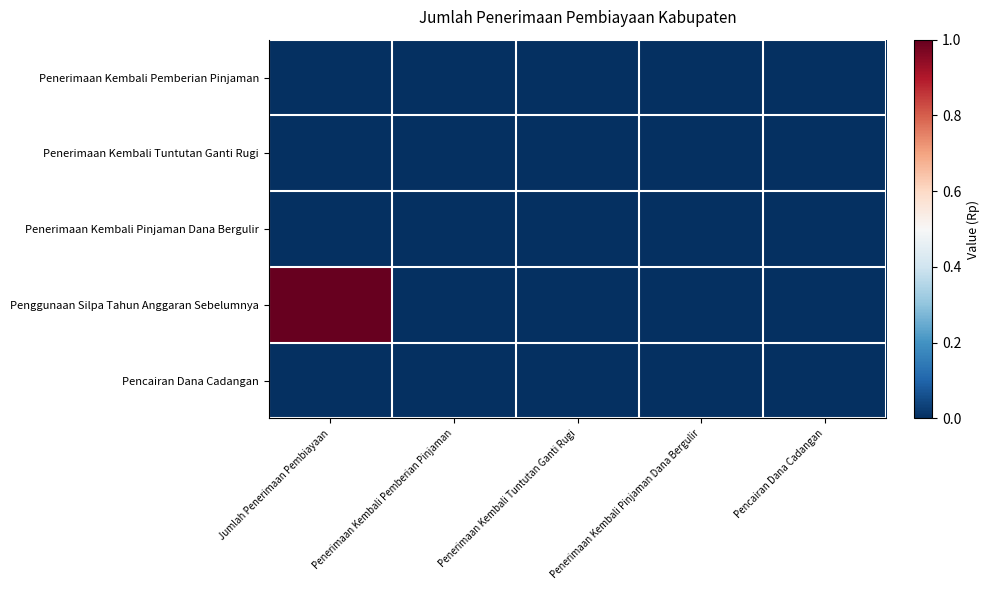

Reading right to left, extract all data points from this chart.

Penerimaan Kembali Pemberian Pinjaman: Pencairan Dana Cadangan=0	Penerimaan Kembali Pinjaman Dana Bergulir=0	Penerimaan Kembali Tuntutan Ganti Rugi=0	Penerimaan Kembali Pemberian Pinjaman=0	Jumlah Penerimaan Pembiayaan=0
Penerimaan Kembali Tuntutan Ganti Rugi: Pencairan Dana Cadangan=0	Penerimaan Kembali Pinjaman Dana Bergulir=0	Penerimaan Kembali Tuntutan Ganti Rugi=0	Penerimaan Kembali Pemberian Pinjaman=0	Jumlah Penerimaan Pembiayaan=0
Penerimaan Kembali Pinjaman Dana Bergulir: Pencairan Dana Cadangan=0	Penerimaan Kembali Pinjaman Dana Bergulir=0	Penerimaan Kembali Tuntutan Ganti Rugi=0	Penerimaan Kembali Pemberian Pinjaman=0	Jumlah Penerimaan Pembiayaan=0
Penggunaan Silpa Tahun Anggaran Sebelumnya: Pencairan Dana Cadangan=0	Penerimaan Kembali Pinjaman Dana Bergulir=0	Penerimaan Kembali Tuntutan Ganti Rugi=0	Penerimaan Kembali Pemberian Pinjaman=0	Jumlah Penerimaan Pembiayaan=1
Pencairan Dana Cadangan: Pencairan Dana Cadangan=0	Penerimaan Kembali Pinjaman Dana Bergulir=0	Penerimaan Kembali Tuntutan Ganti Rugi=0	Penerimaan Kembali Pemberian Pinjaman=0	Jumlah Penerimaan Pembiayaan=0